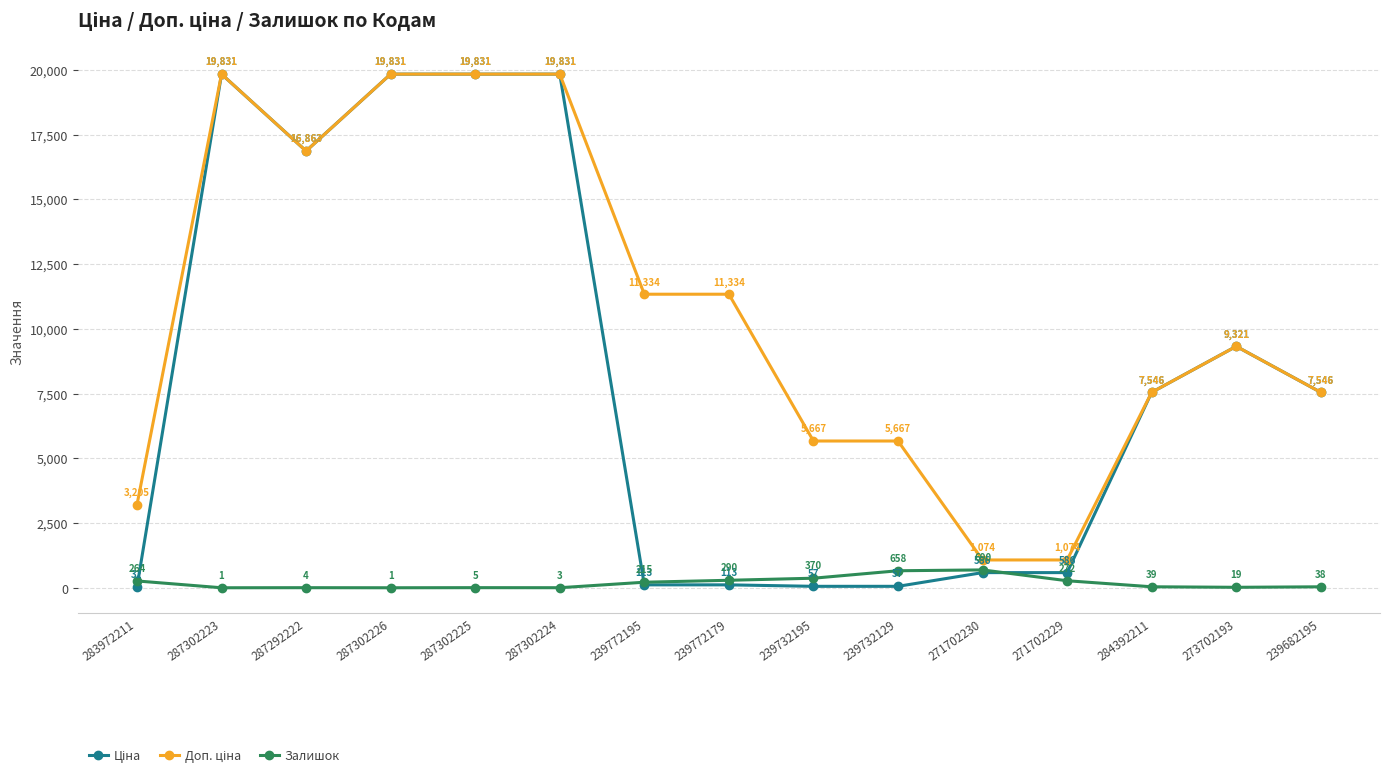

At which category is the sum across all series the highest?

287302225